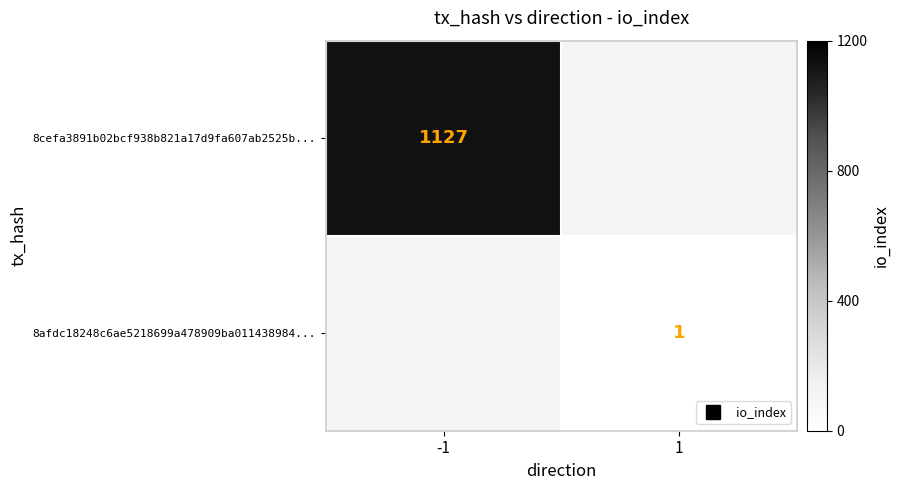

Which label corresponds to the largest value in the chart?

-1